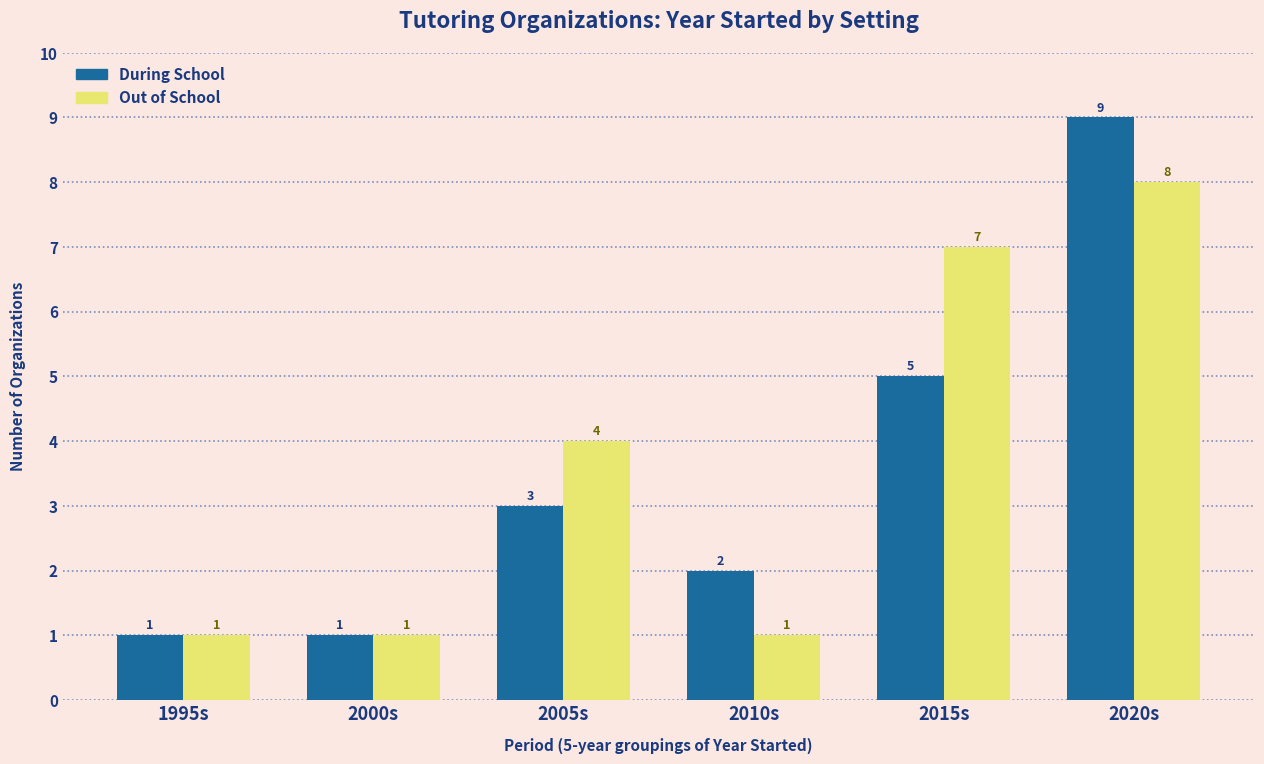

What are all the series names shown in the legend?

During School, Out of School